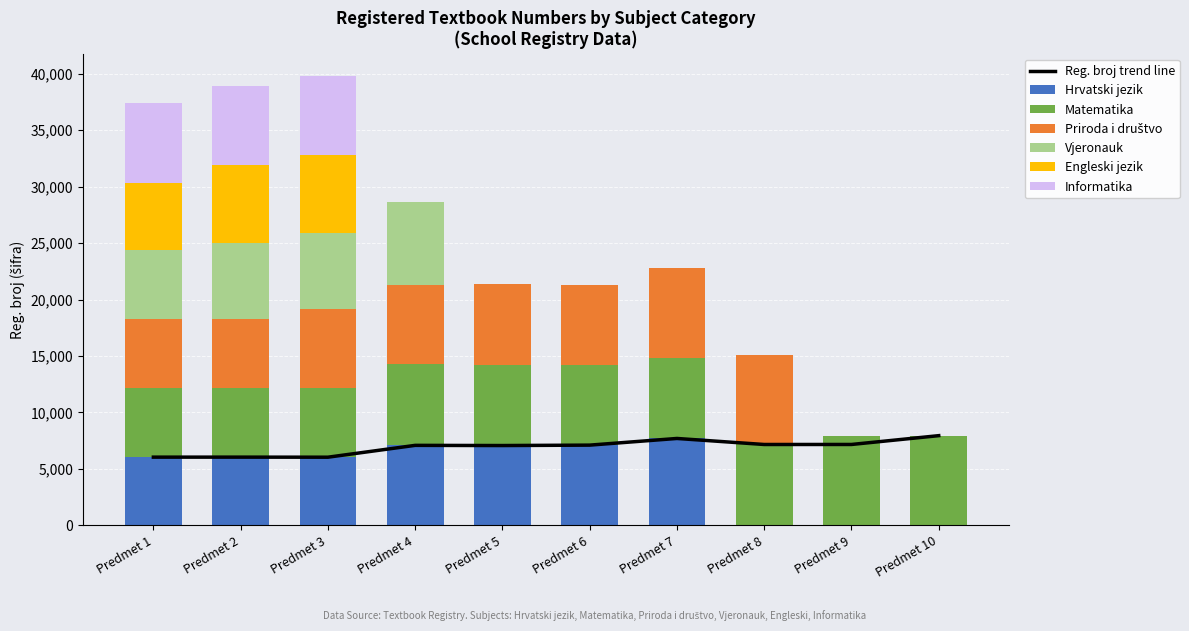

At which category is the sum across all series the highest?

Predmet 3